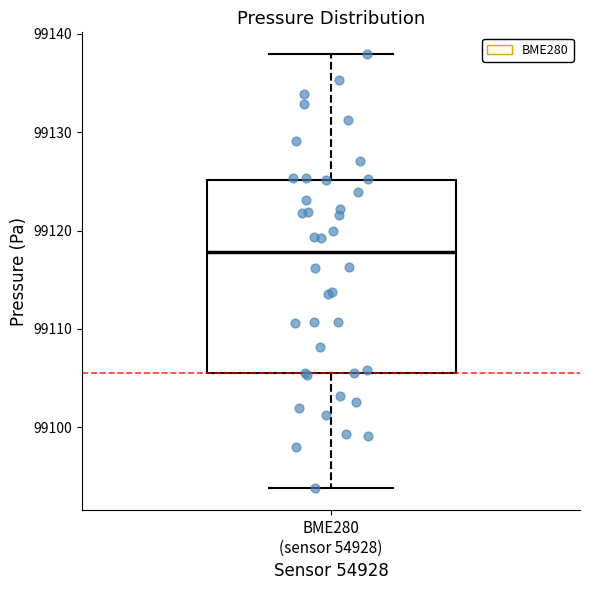

Where is the upper edge of the box for BME280 (sensor 54928) on the y-axis? The values are not printed on the chart, so give them approximately, as read against the axis.

99125